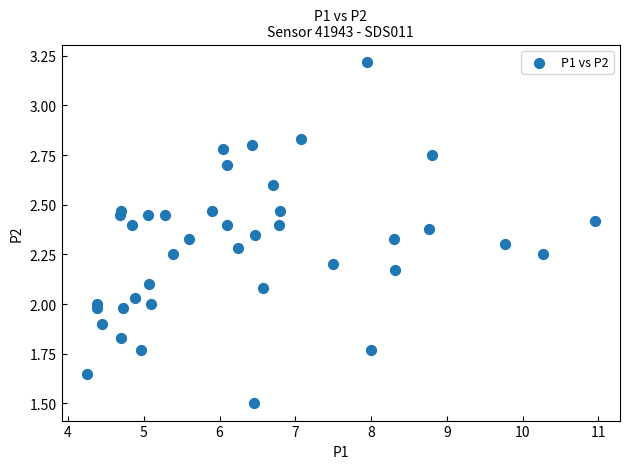

What is the range of X values (max minus min)?

6.7